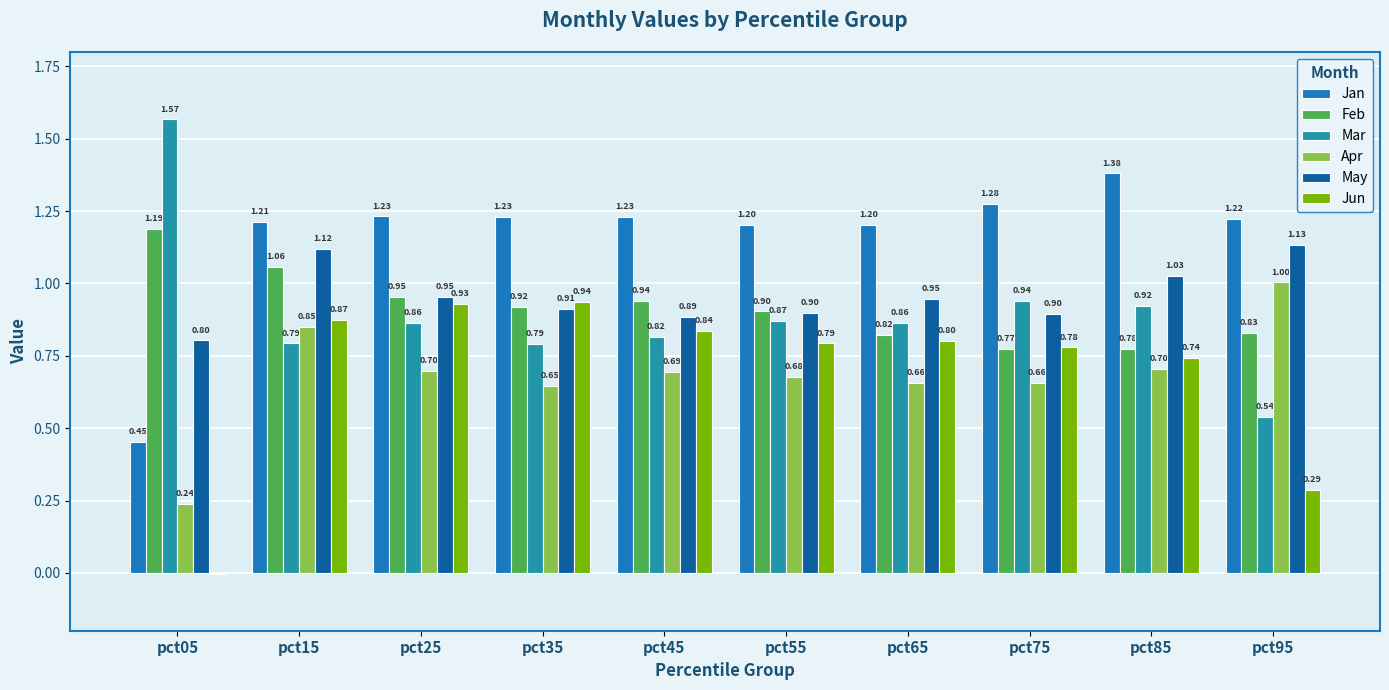

Rank the series at pct35 from highest to lowest value.

Jan, Jun, Feb, May, Mar, Apr